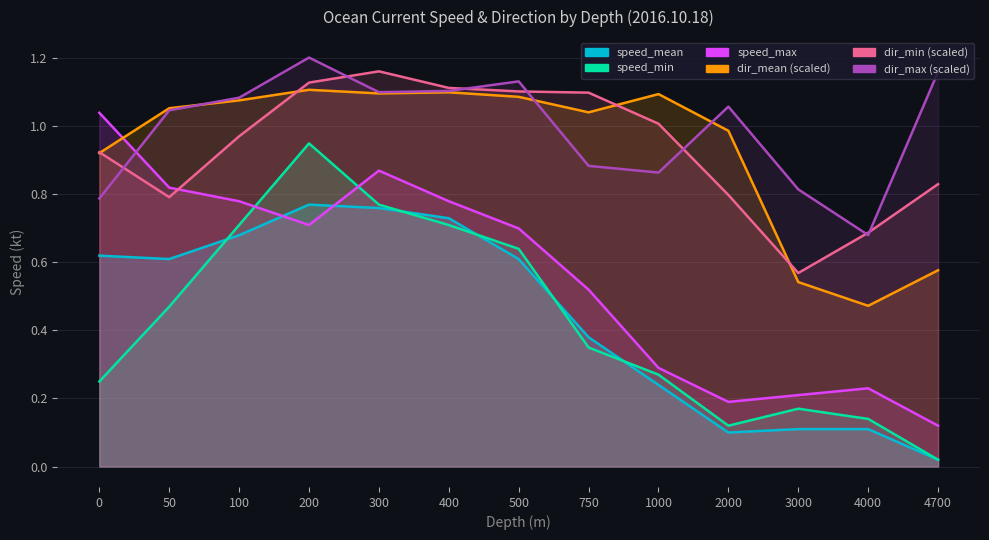

True or false: speed_mean and dir_min cross at least once.

False